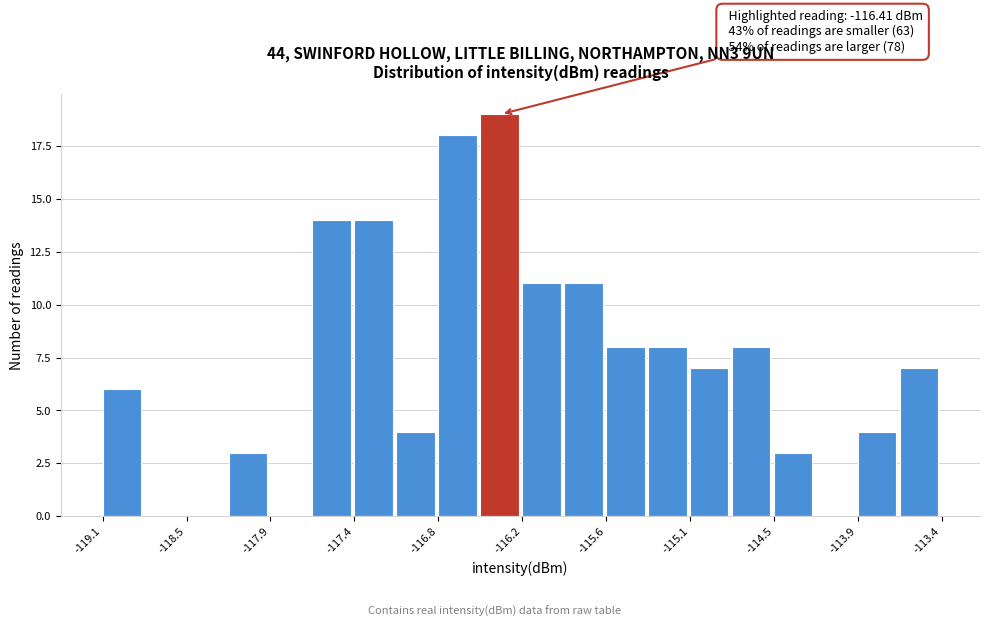

Around what value on the x-axis is the tallest bar? Give the approximate position of its centre, as read against the axis.

-116.4